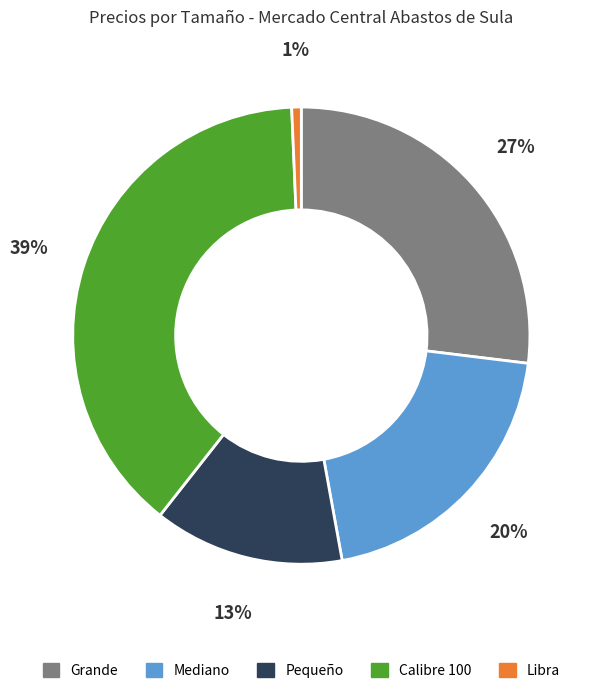

To the nearest percent, what portion does Calibre 100 represent?

39%